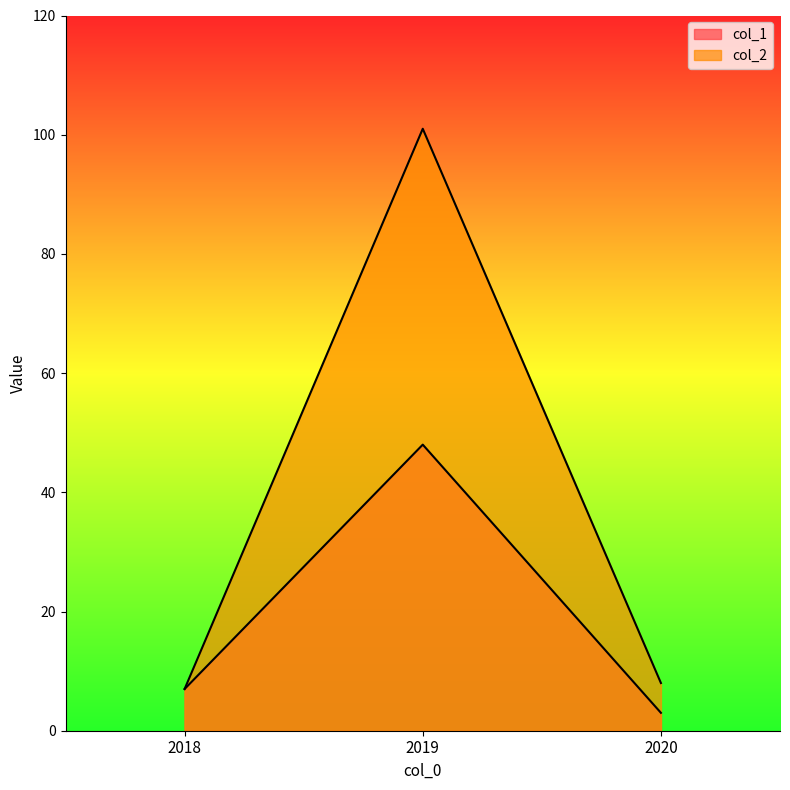

How many data points in col_2 are less than 8?

1